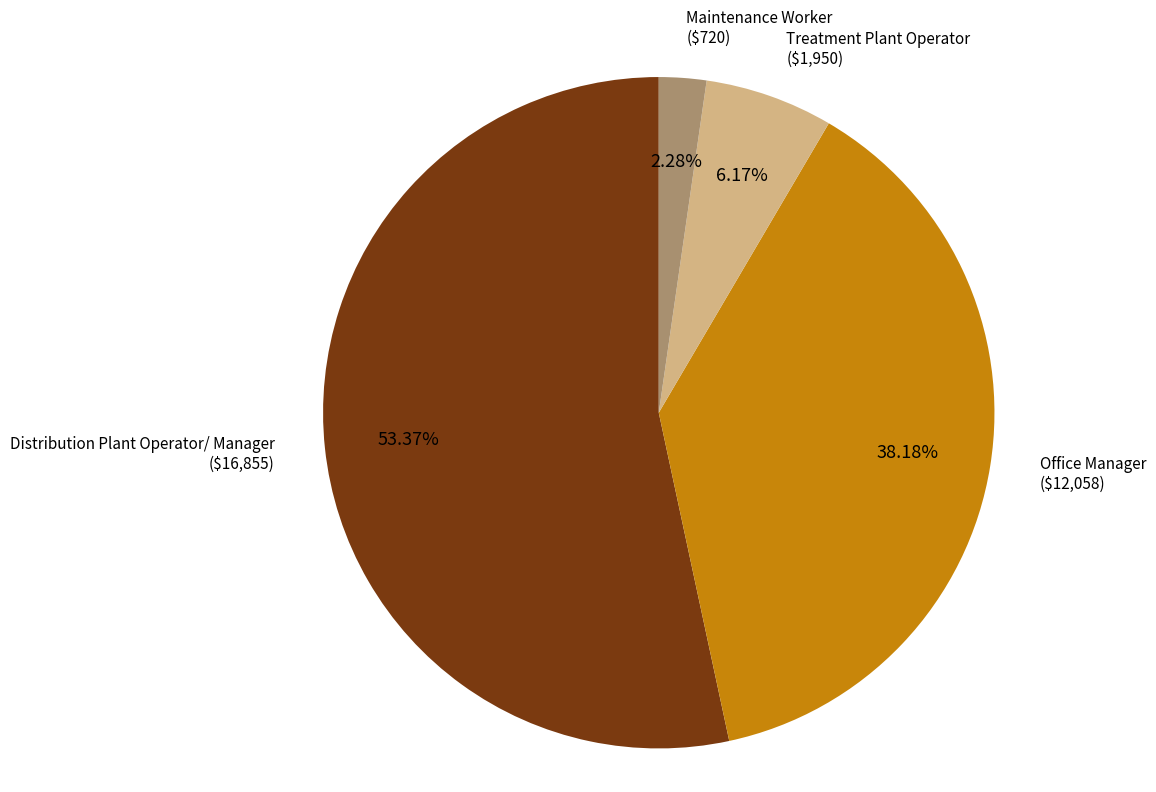

Does any single category account for the majority?

Yes